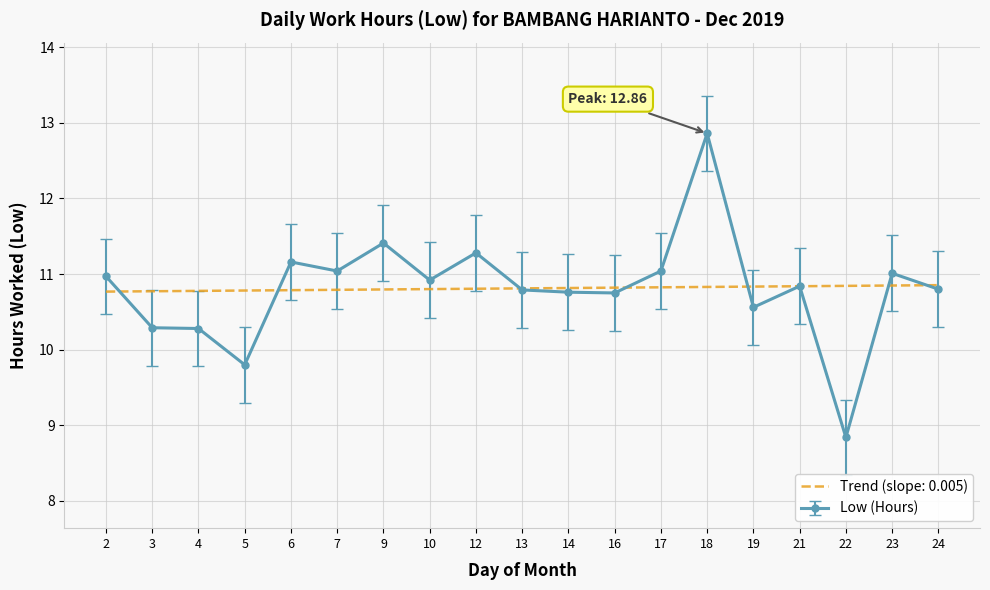

How many data points are above 10?

17